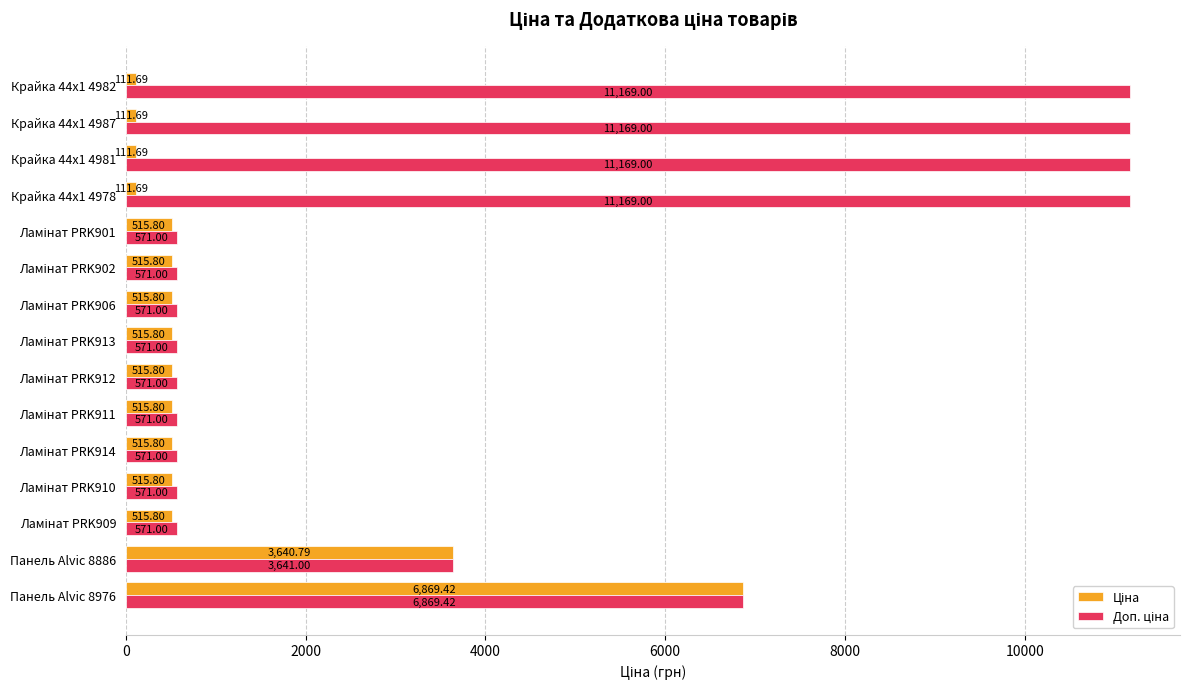

At how many categories does at least one series exceed 7450?

4